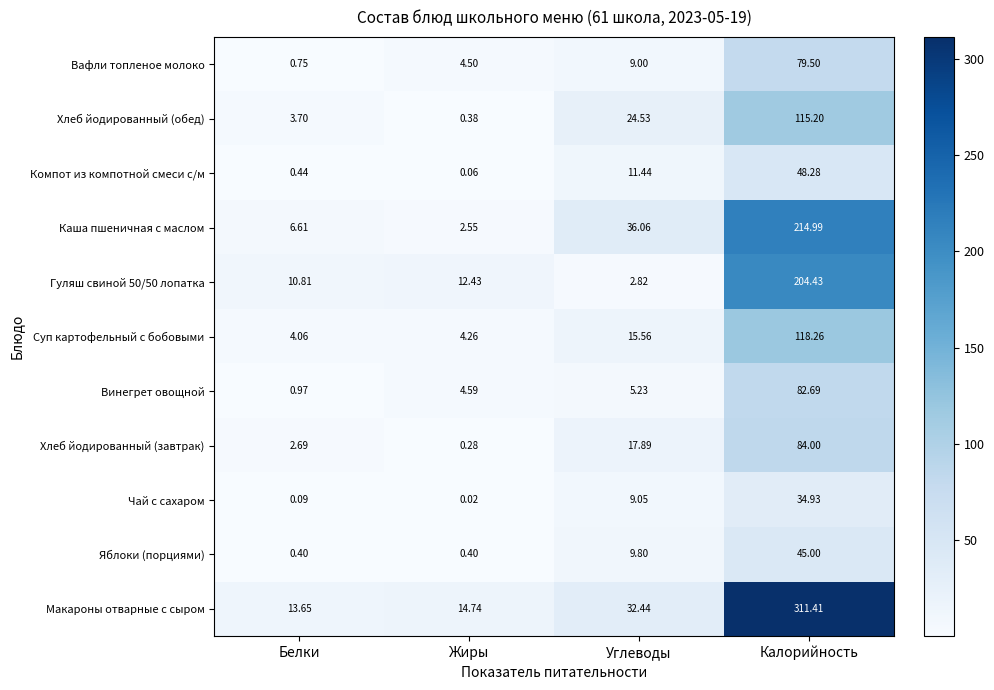

List the labels in order of Чай с сахаром value, smallest first.

Жиры, Белки, Углеводы, Калорийность